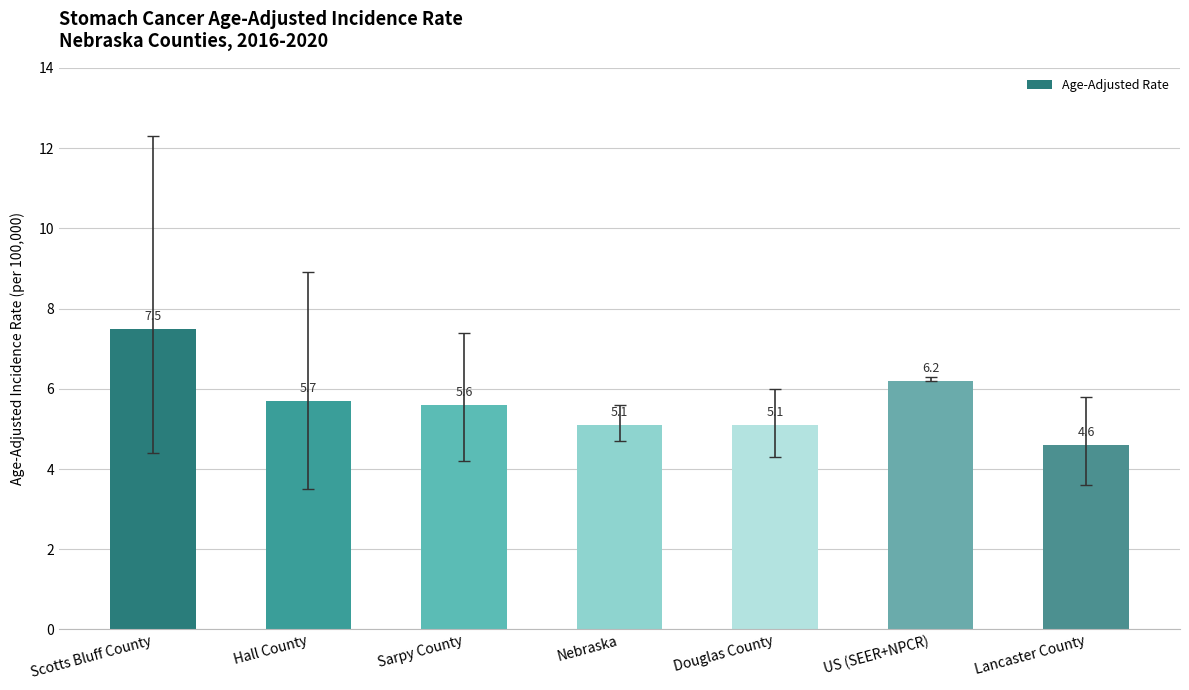

Are the bars grouped side by side (vs. stacked)?

No